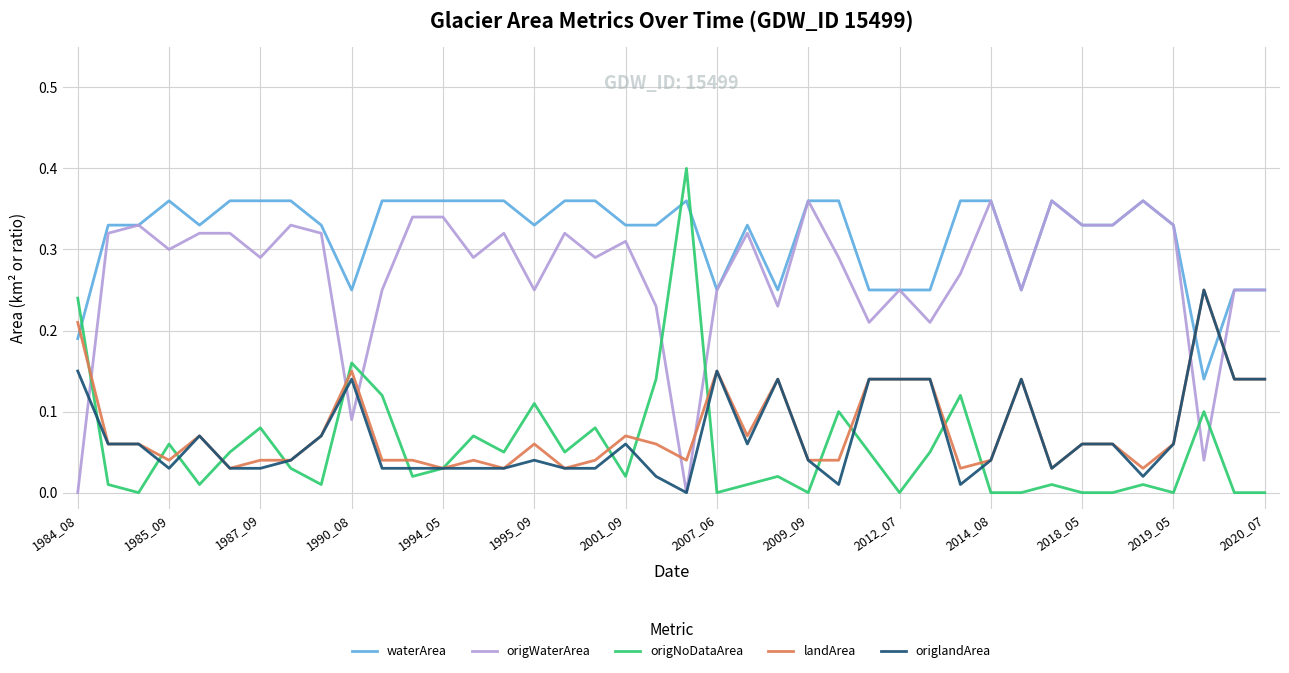

Which series has the largest total across all categories?

waterArea